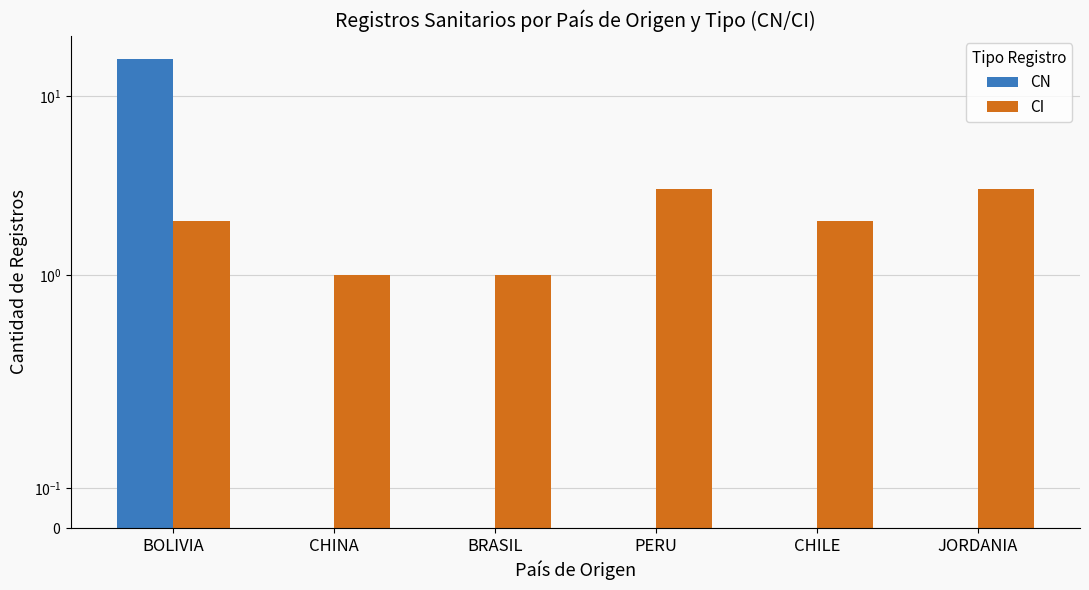

At which label does CN reach its peak?

BOLIVIA